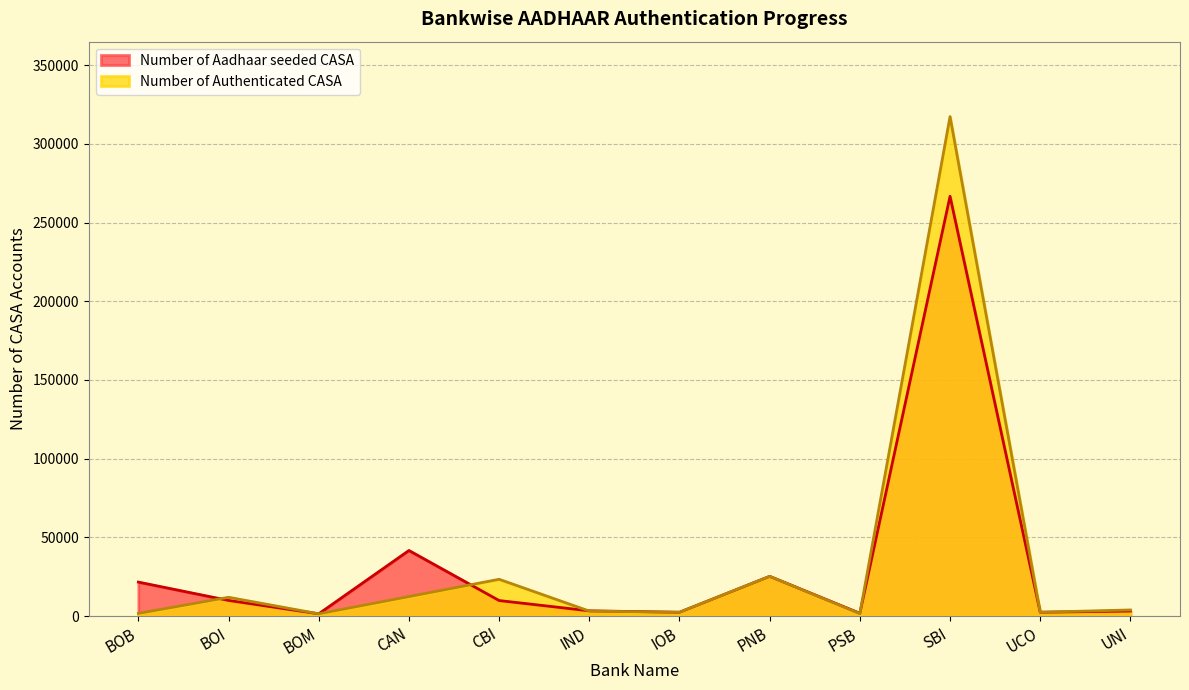

How many lines are shown in the chart?

2